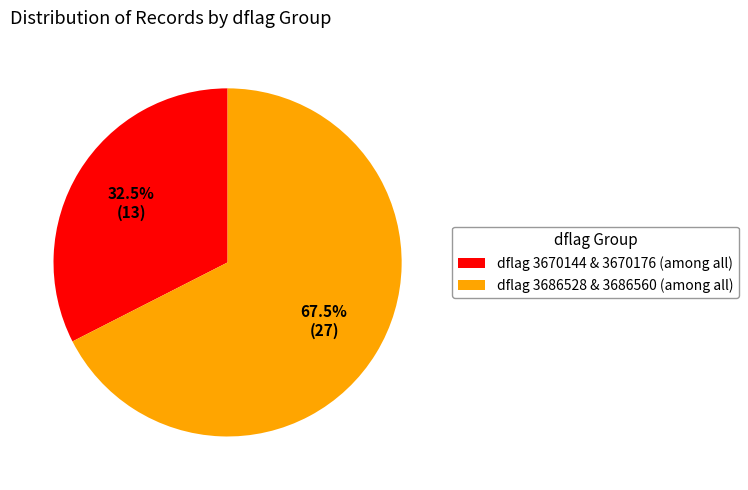

How many segments does this pie chart have?

2